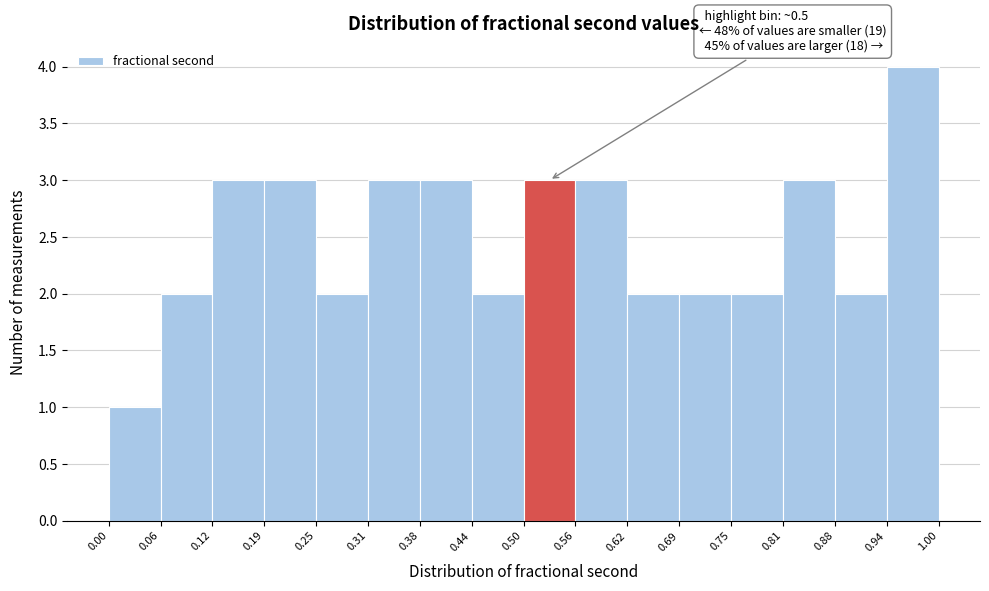

Over which range of the x-axis is the bar tallest?

0.94 to 1.00